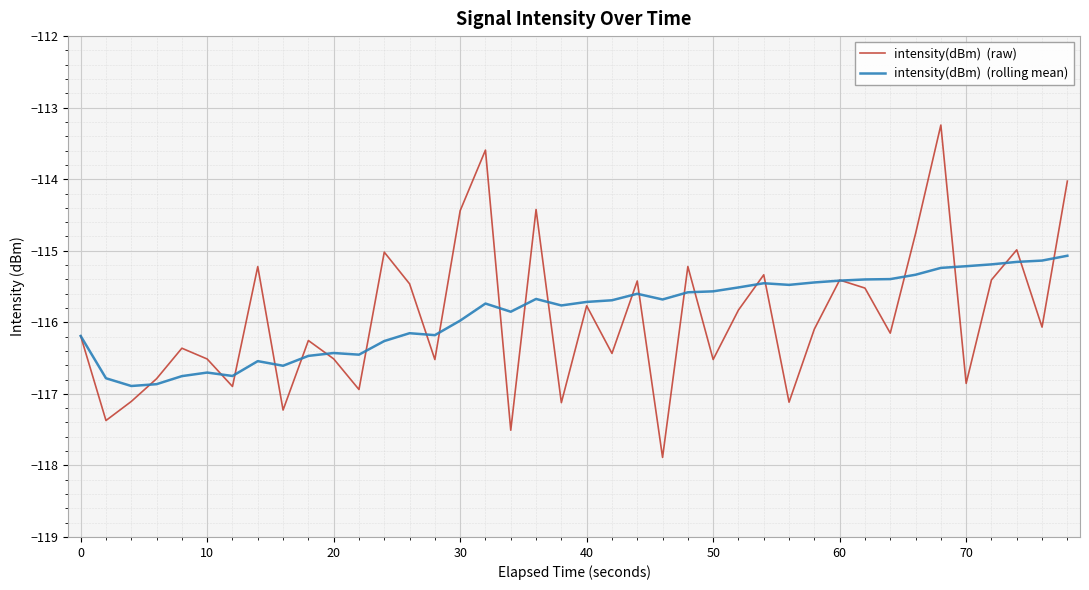

What is the smallest value displayed?

-117.9